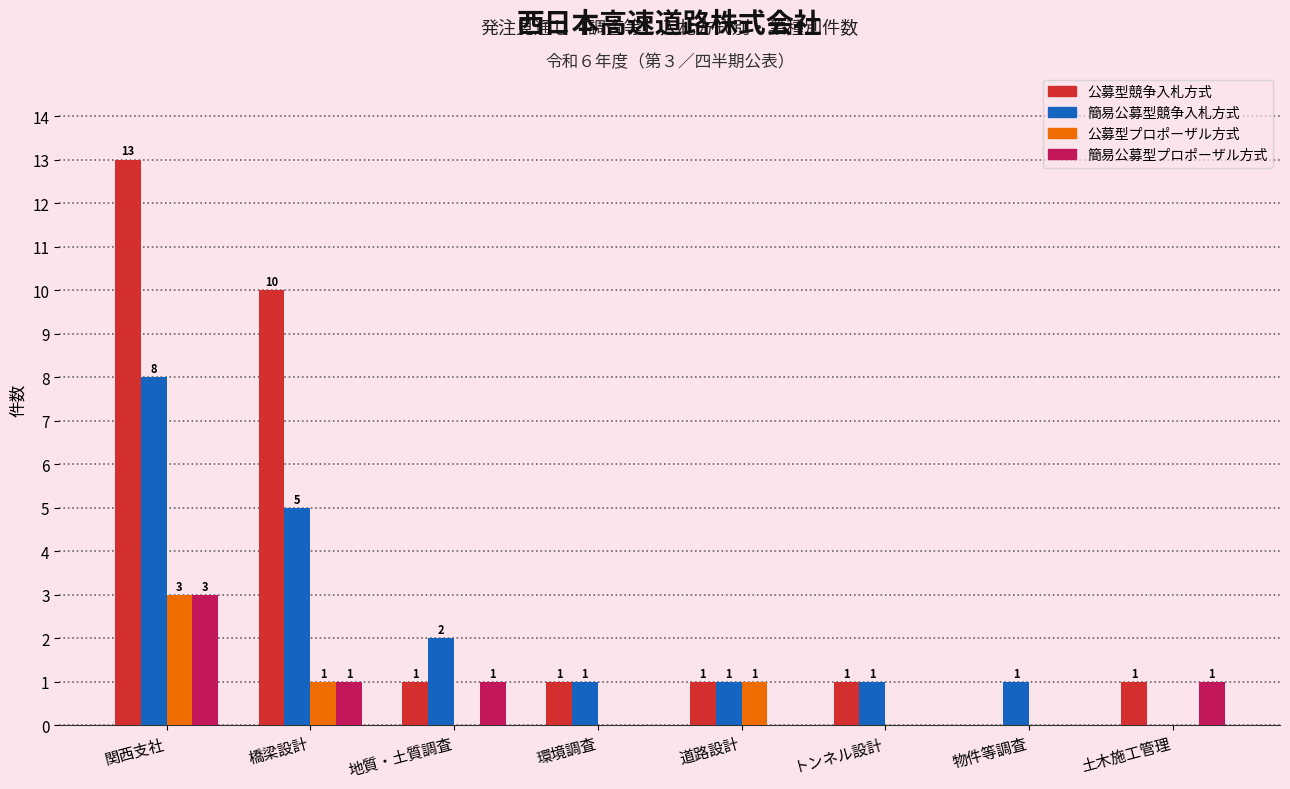

How many series are shown in this chart?

4